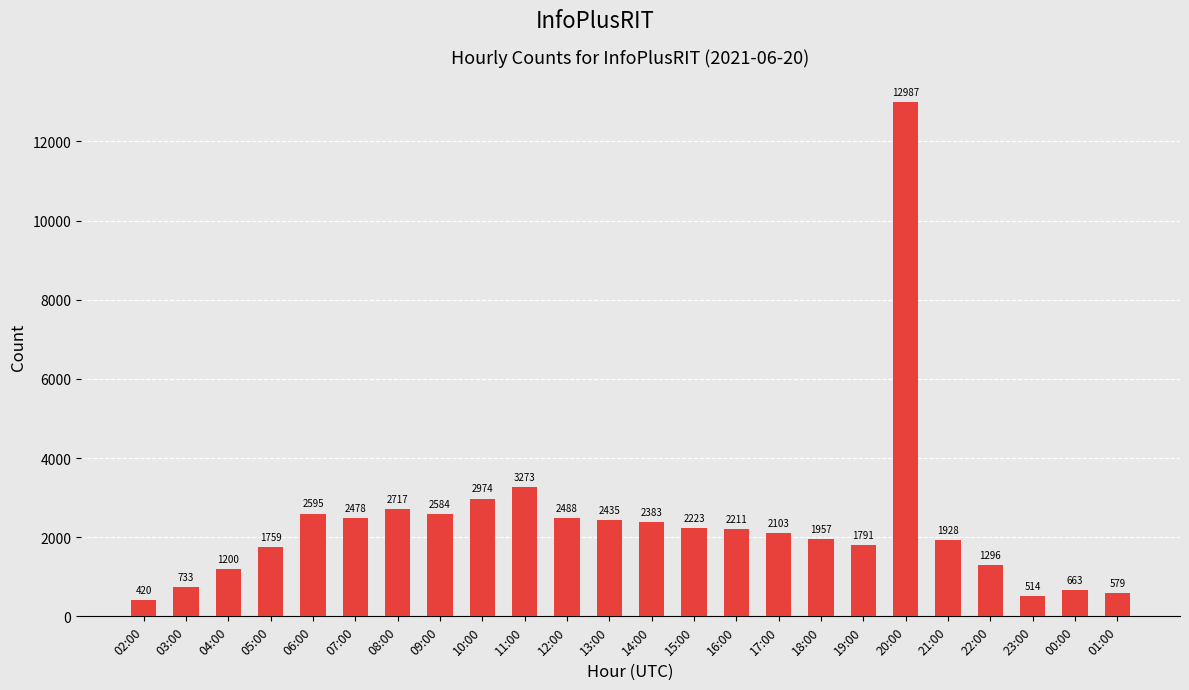

What is the label of the 6th bar from the right?

20:00